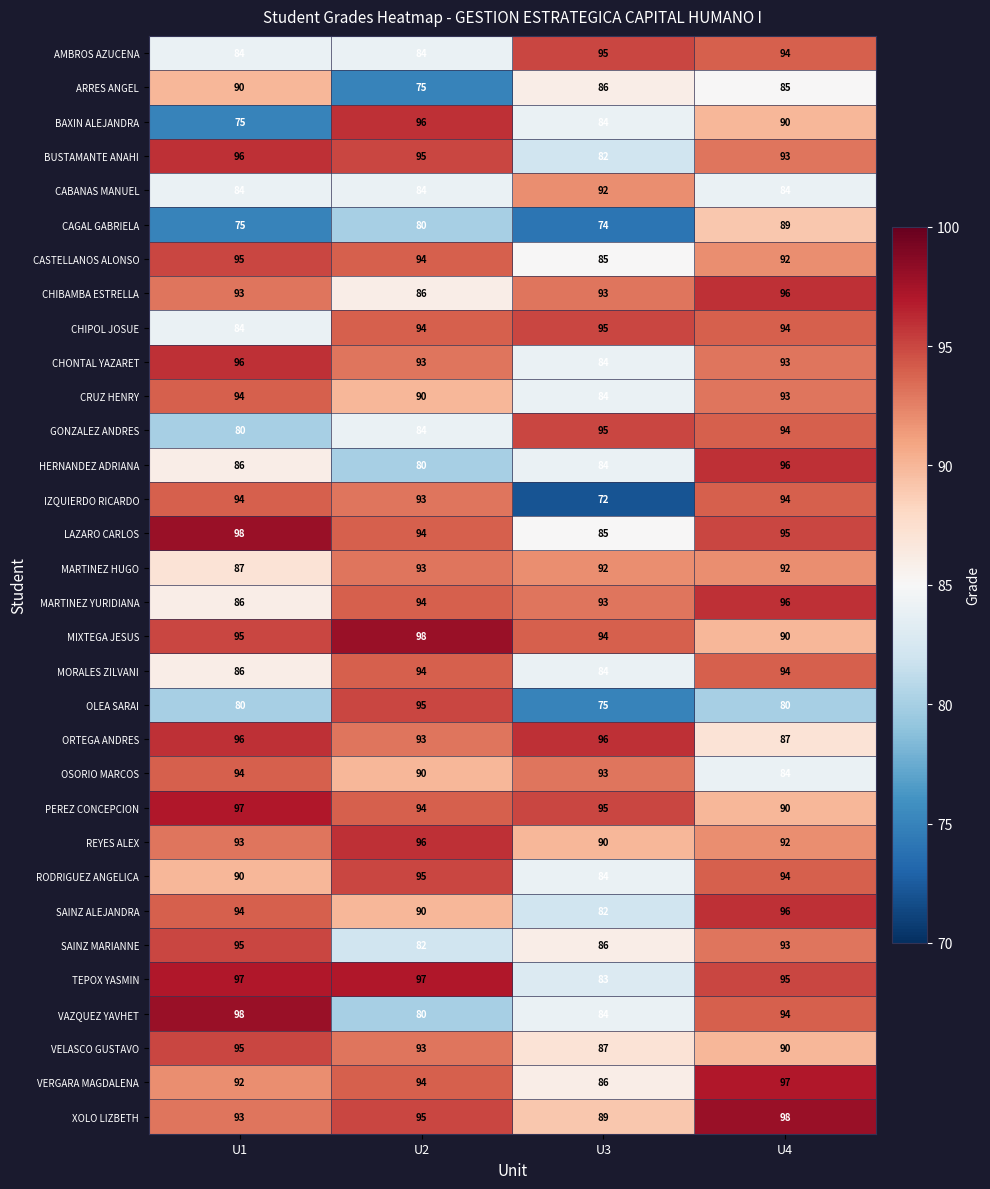

At which label is PEREZ CONCEPCION closest to 93?

U2